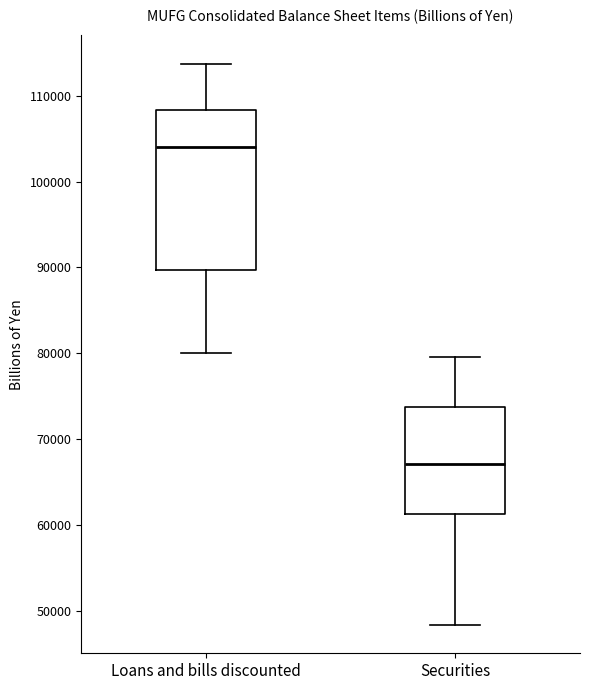

Reading left to right, transcribe this box plot: for each box, give where its median line is, the range the box spans, and where its two whiskers end, as read against the y-axis. The values are not printed on the chart, so give them approximately, as read against the axis.

Loans and bills discounted: median 104000, box 90000 to 108000, whiskers 80000 to 114000
Securities: median 67000, box 61000 to 74000, whiskers 48000 to 80000